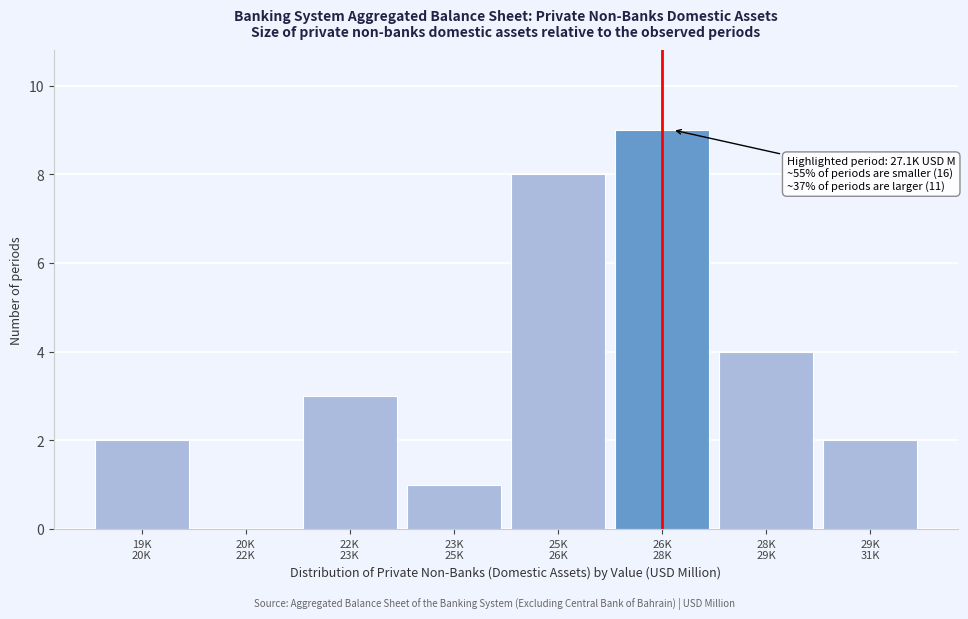

What is the greatest value displayed?

9